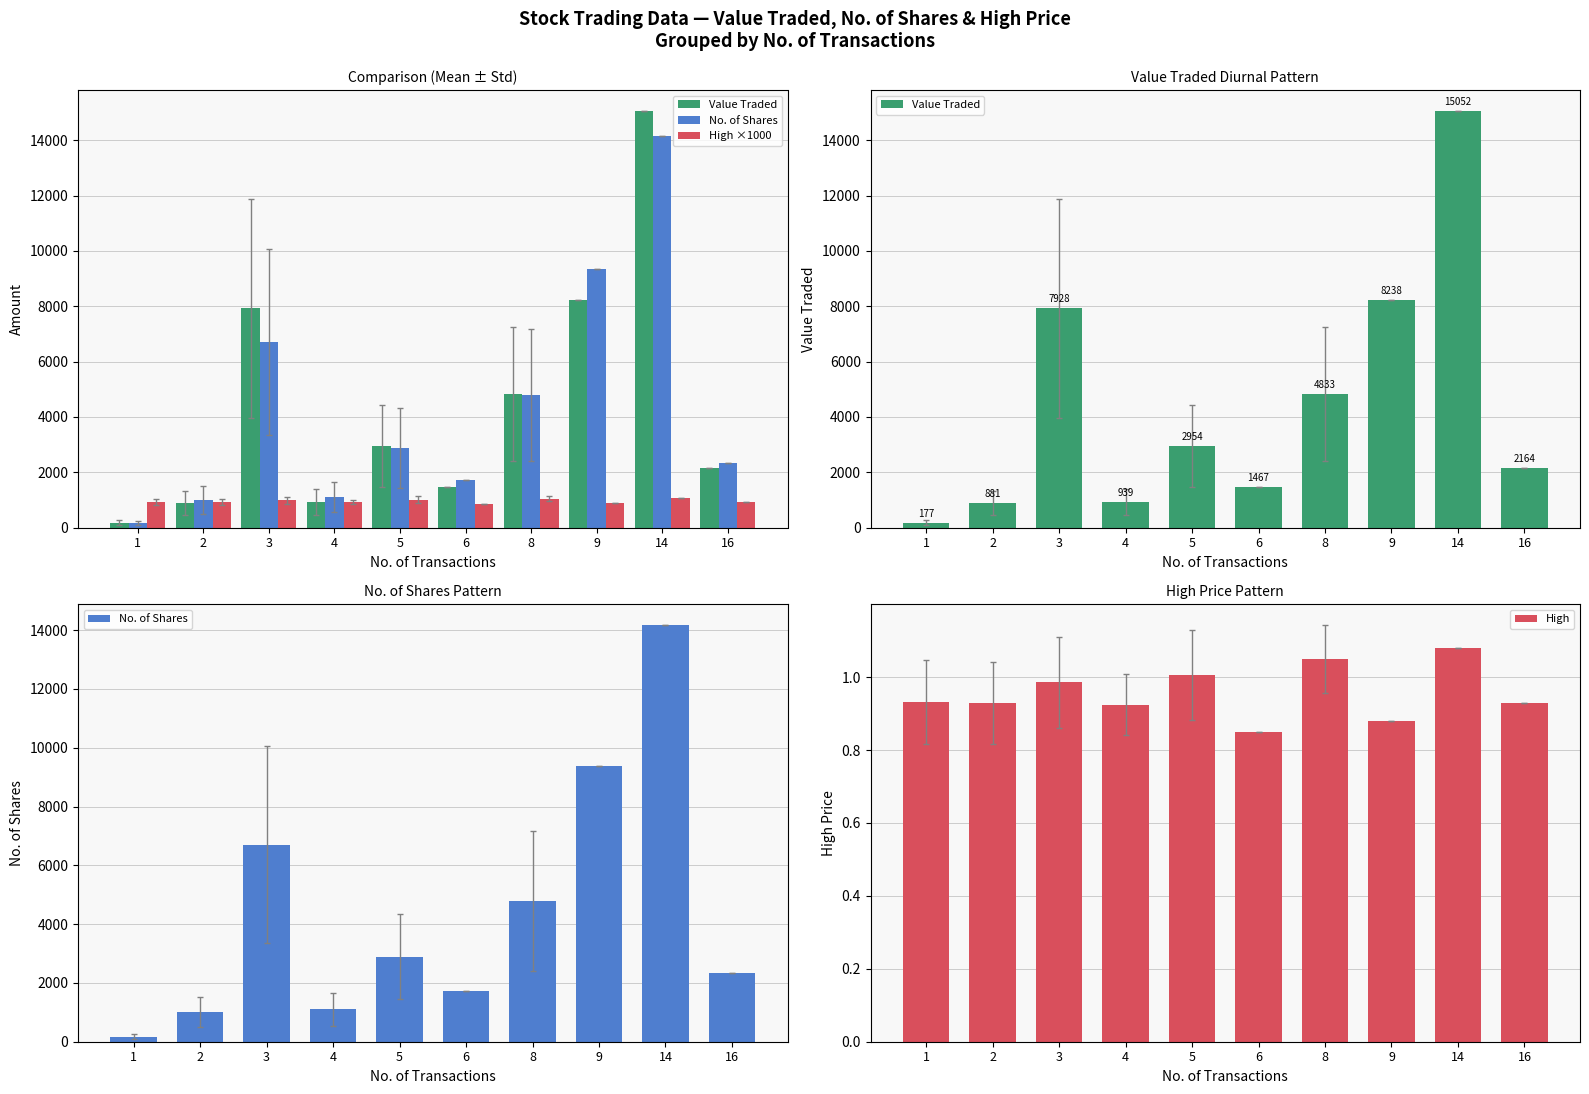

At which category is the sum across all series the highest?

14